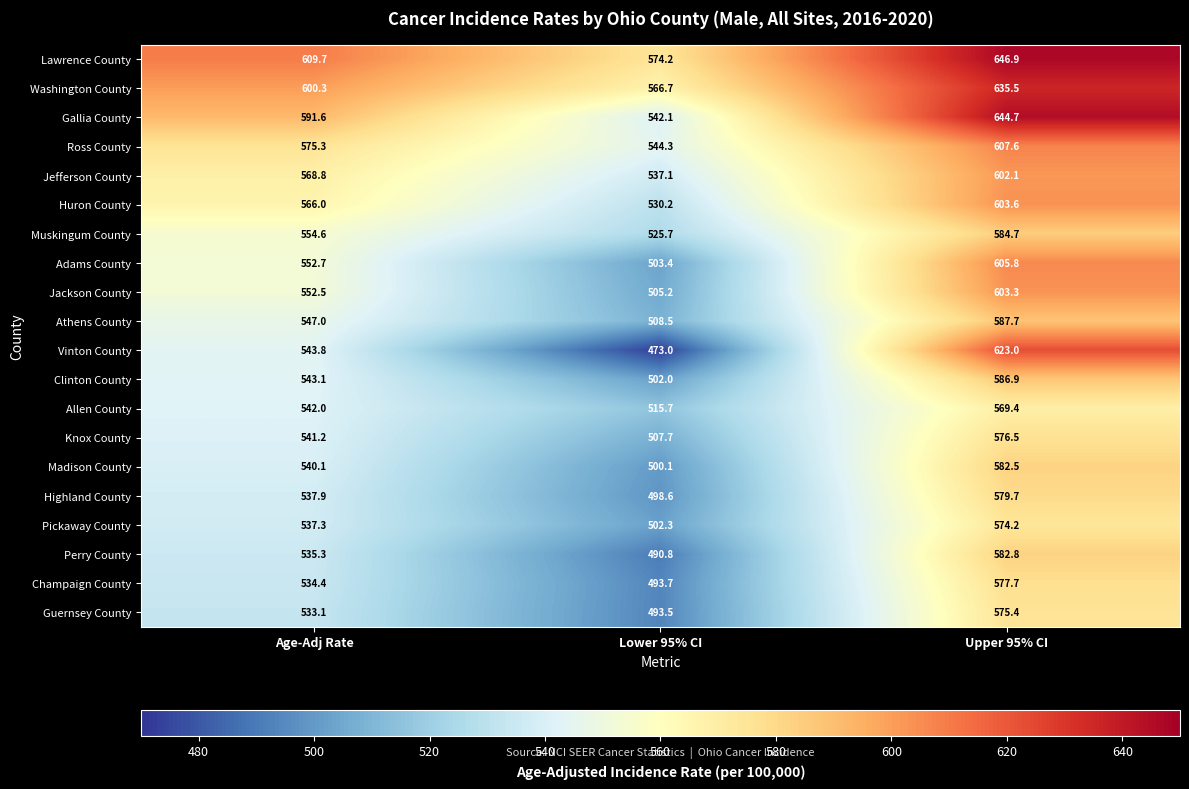

Count the number of data series in this chart.

20